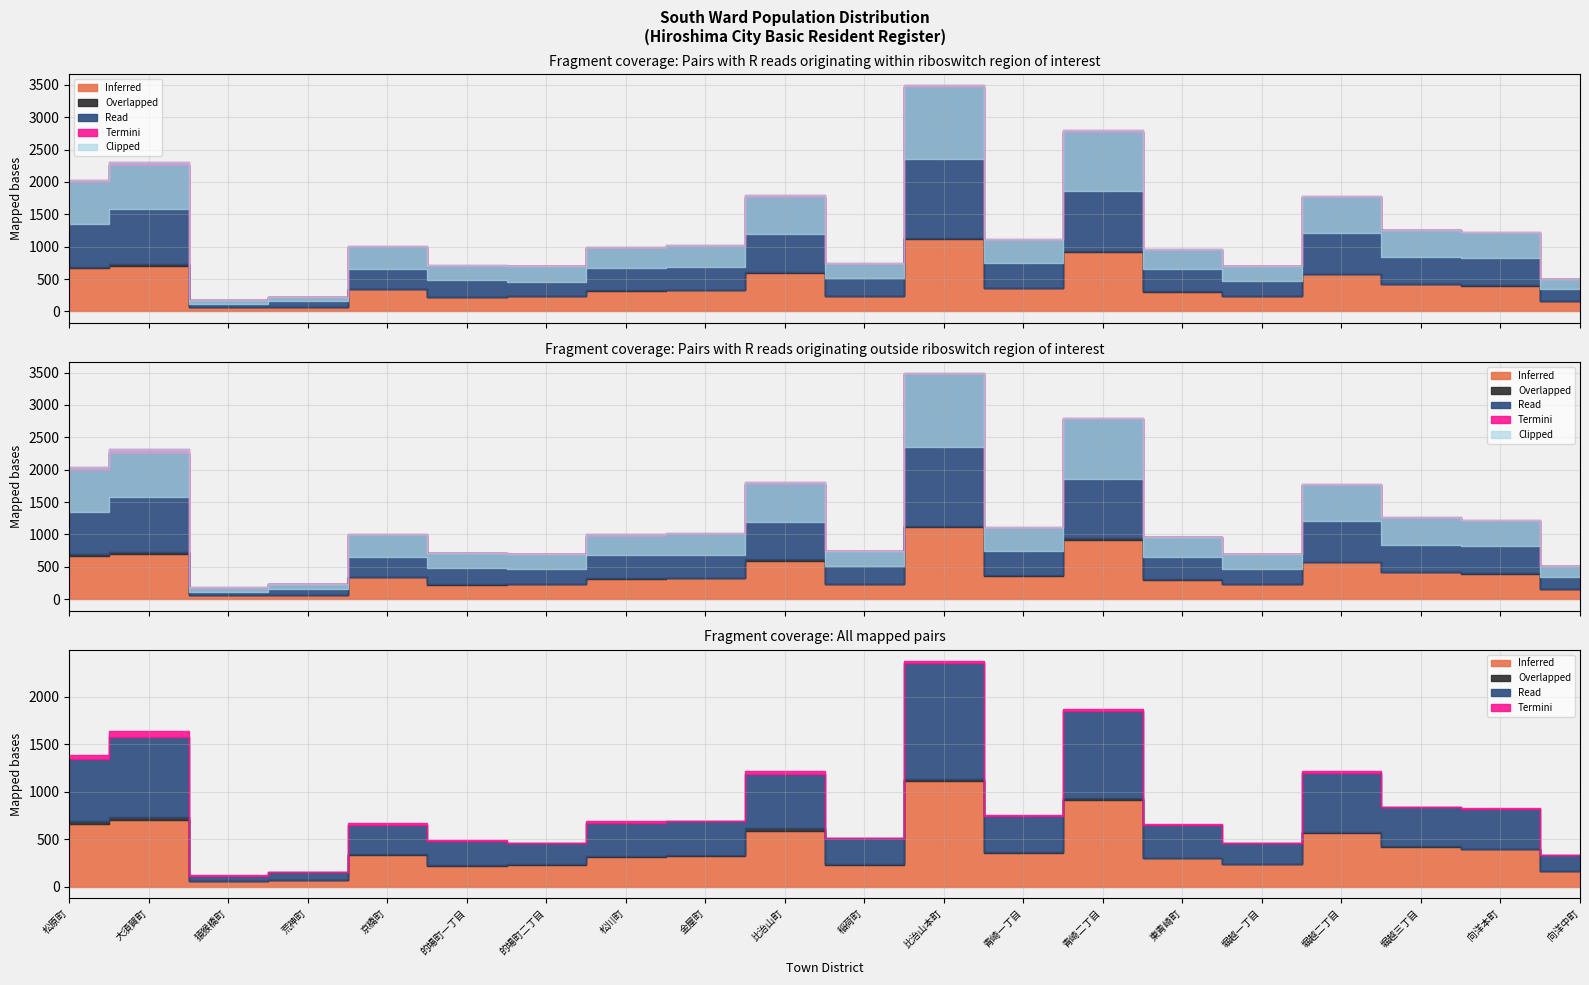

What is the sum of the Total values at 猿猴橋町 and 京橋町?

770